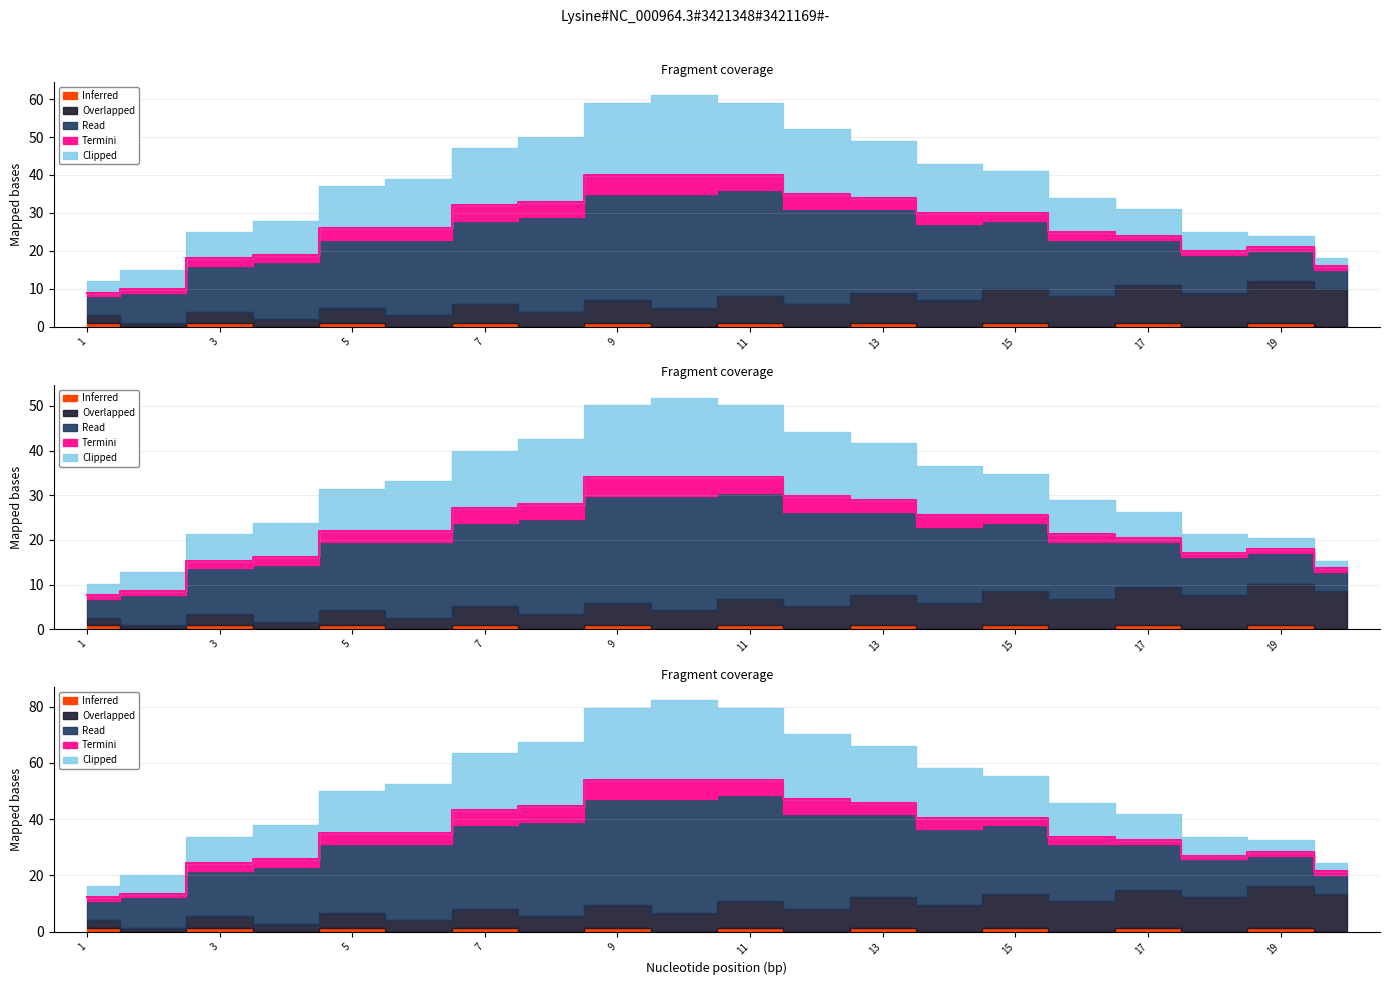

The Termini series shows 4 at 13. True or false?

False